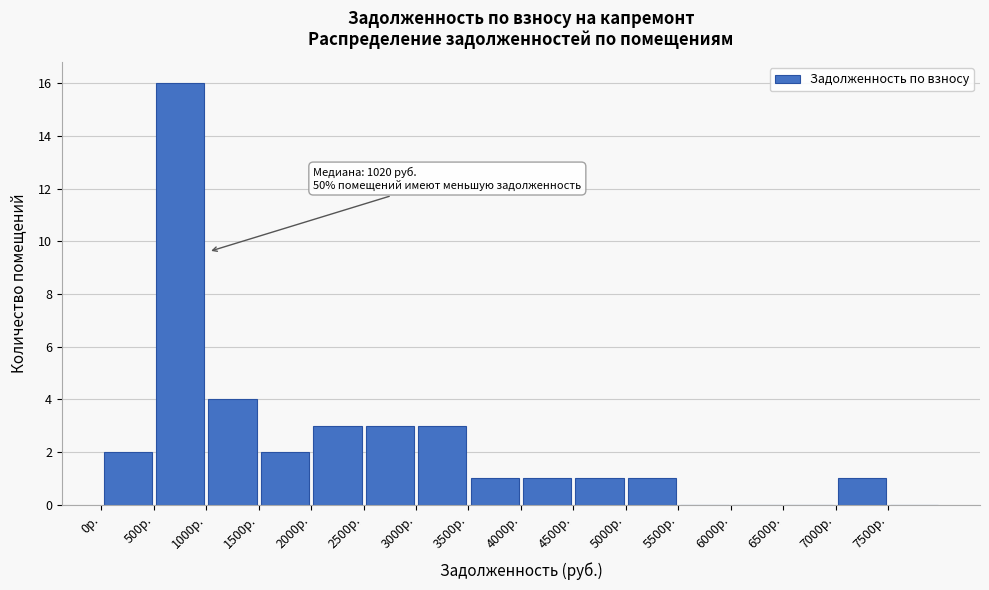

Over which range of the x-axis is the bar tallest?

500 to 1000